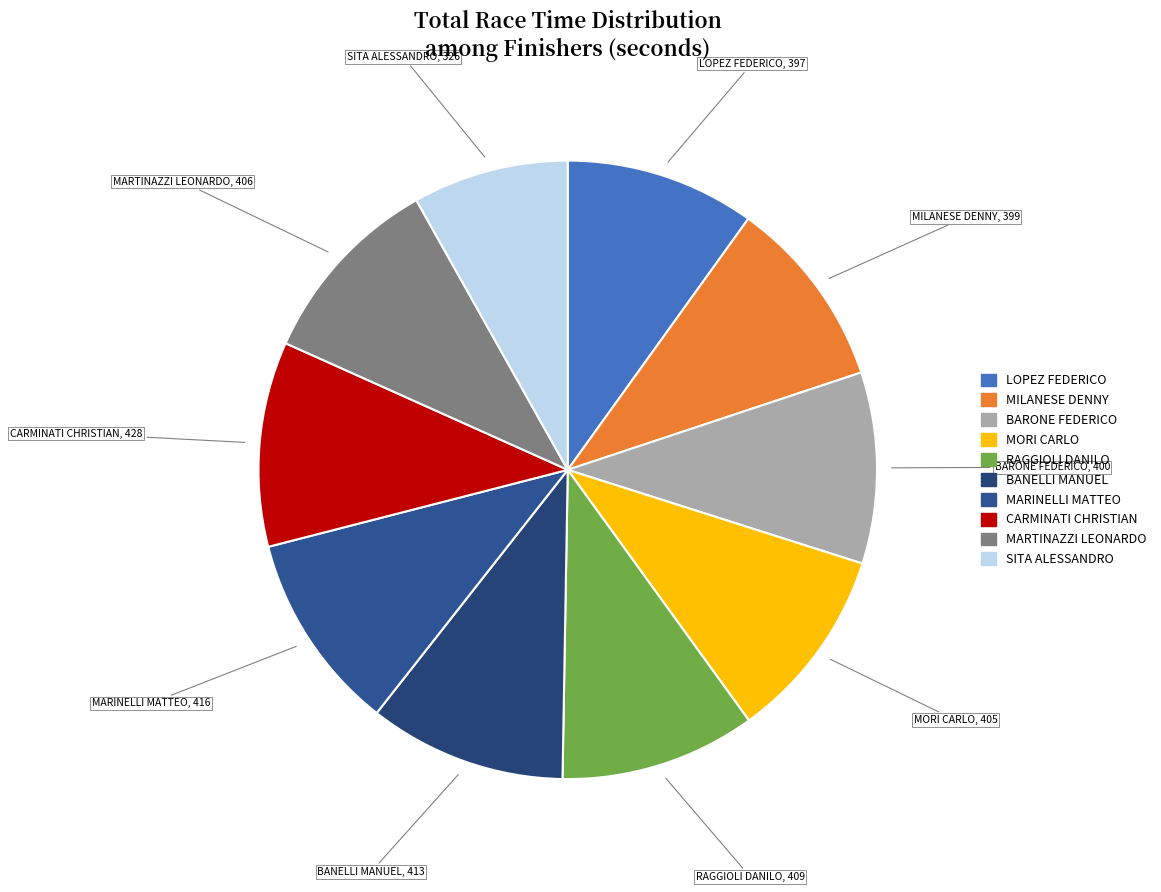

Which slice is the smallest?

SITA ALESSANDRO